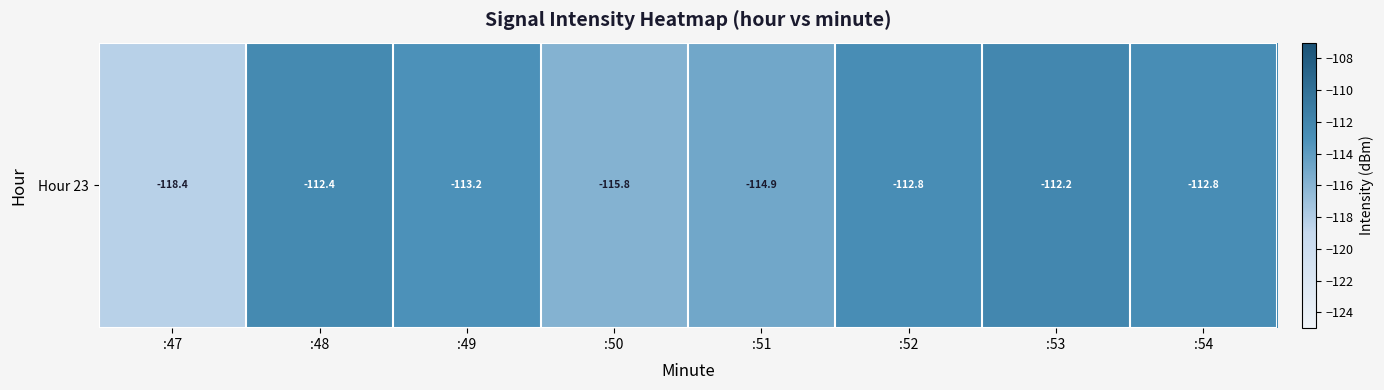

The value at :54 is -180.9. True or false?

False